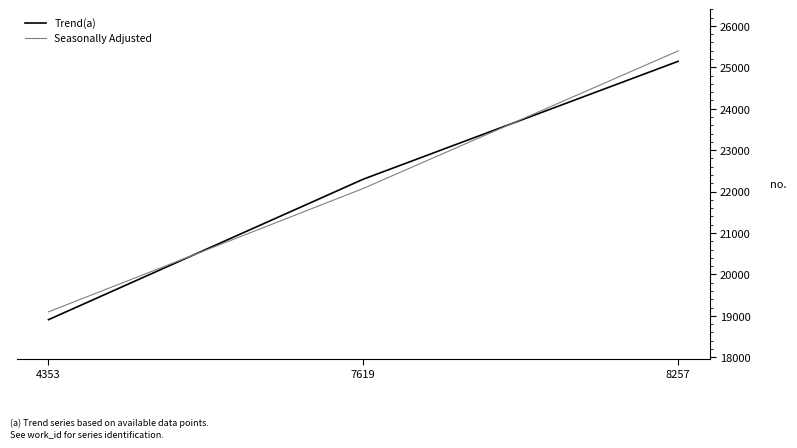

What is the maximum value for Trend(a)?

25145.0